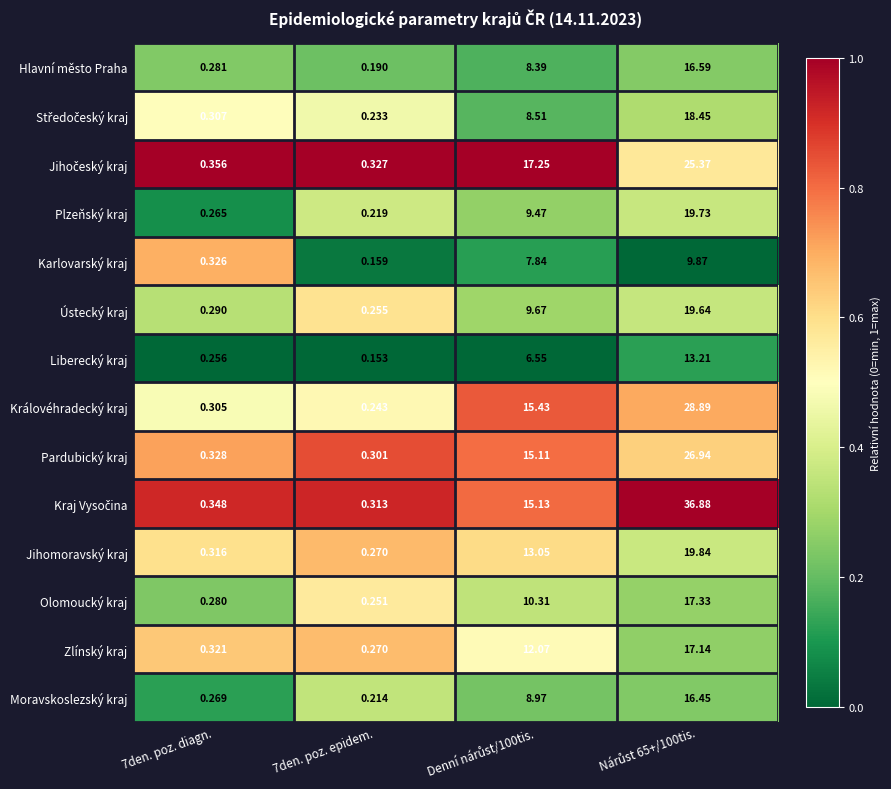

Which series has the largest total across all categories?

Kraj Vysočina